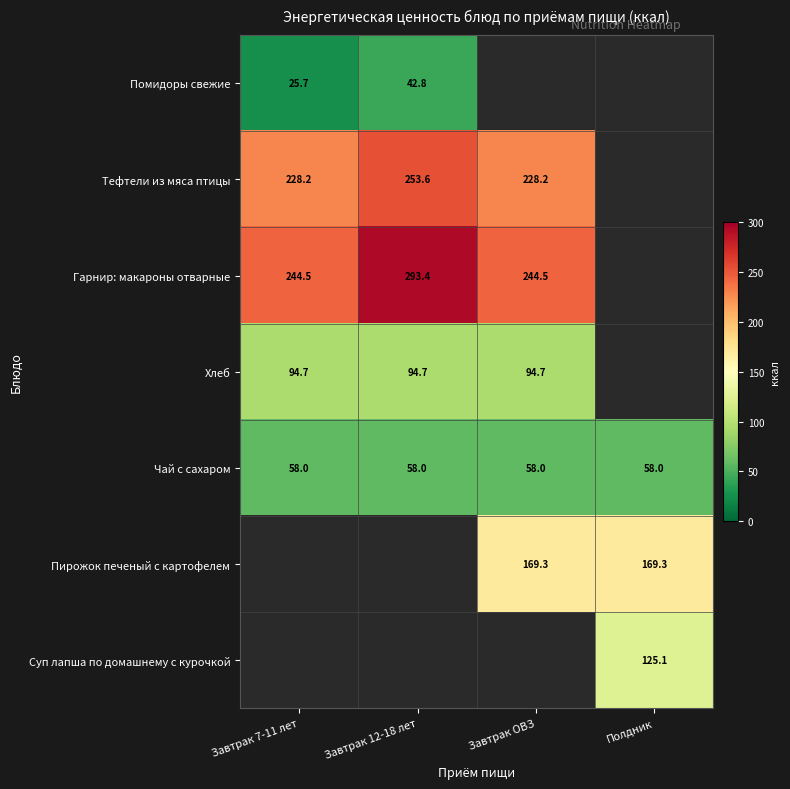

Is the value of Гарнир: макароны отварные at Завтрак 7-11 лет greater than the value of Хлеб at Завтрак ОВЗ?

Yes